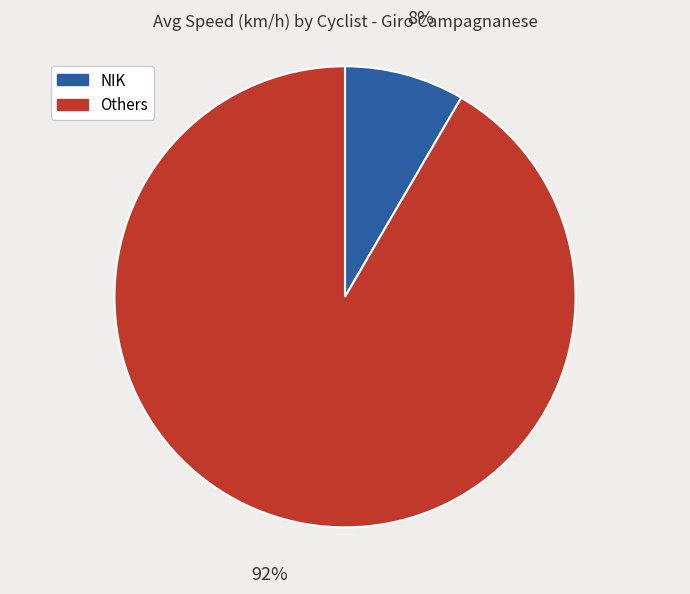

Is there a majority slice in this chart?

Yes